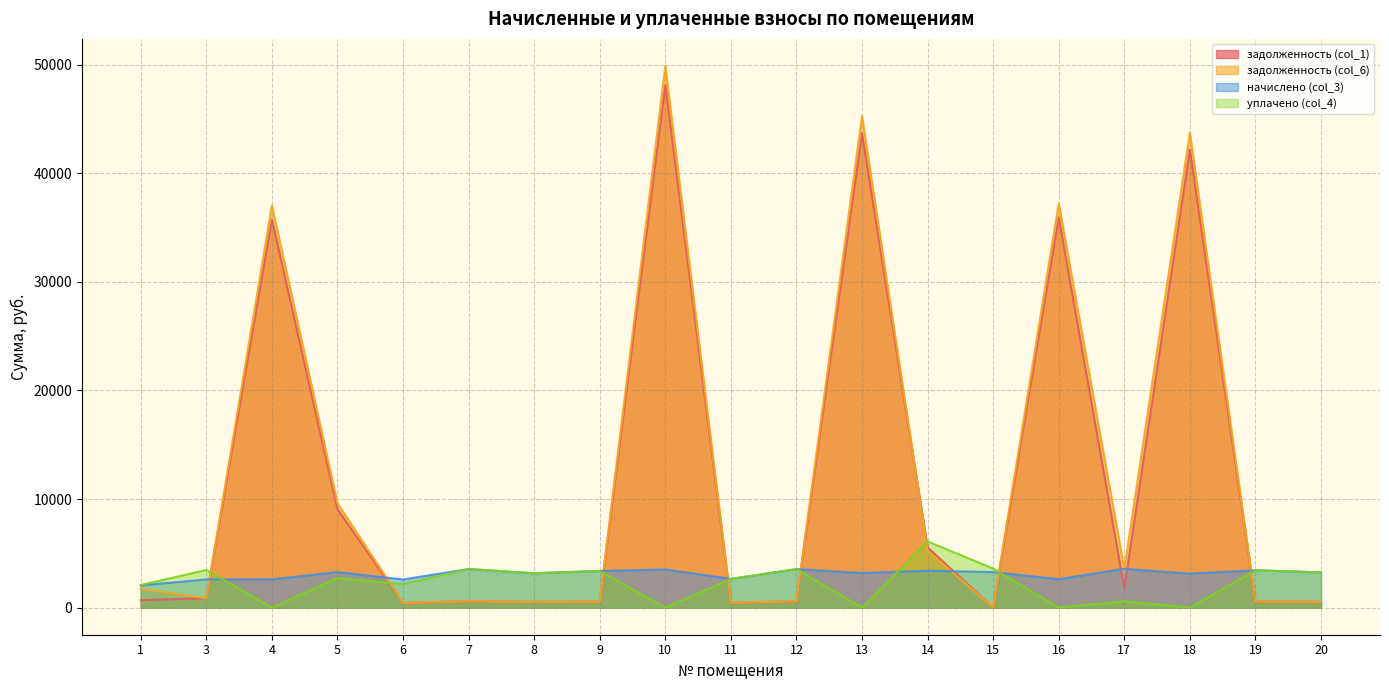

What is the value of the начислено (col_3) point at the 9th from the left?

3513.6